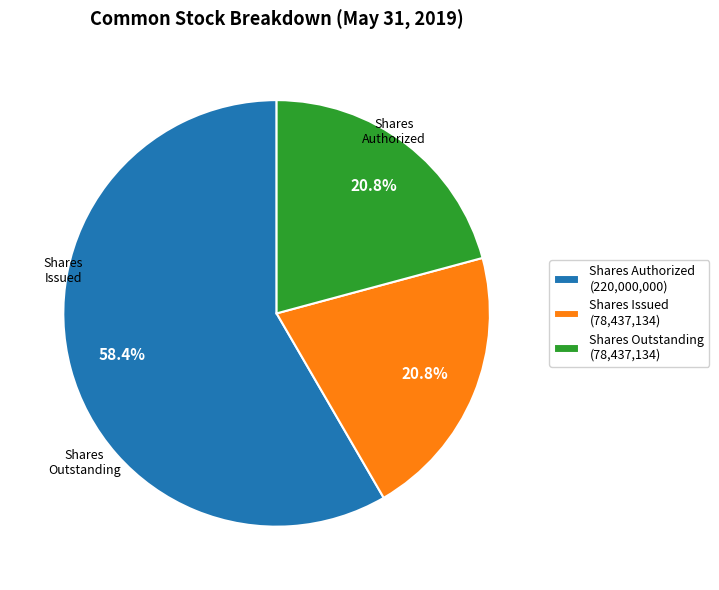

What is the majority slice?

Shares Authorized (220,000,000)